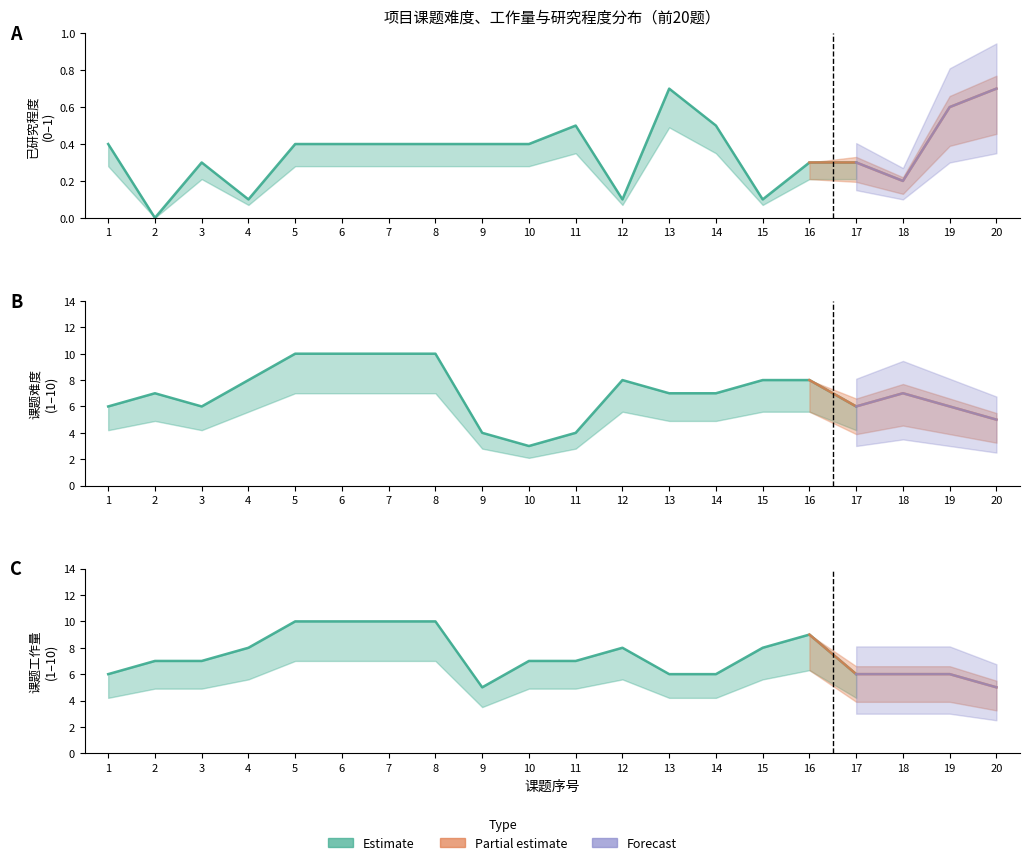

True or false: 已研究程度 and 课题工作量 intersect in this chart.

False